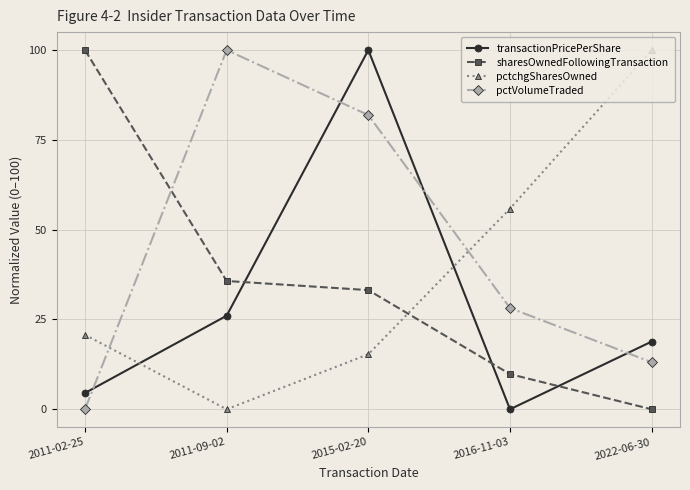

The sharesOwnedFollowingTransaction series shows 5.9 at 2016-11-03. True or false?

False